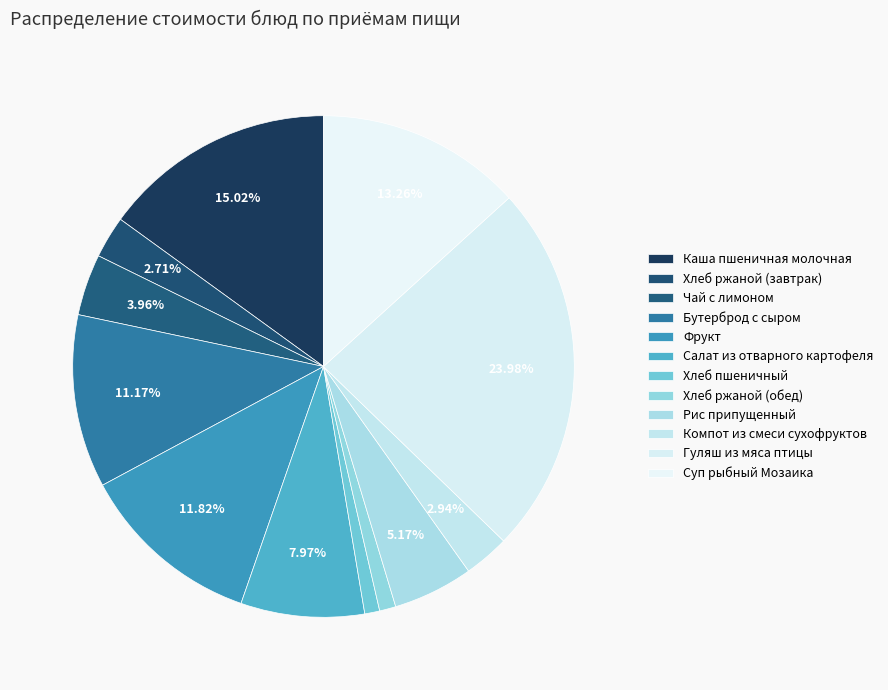

What is the smallest slice in the pie chart?

Хлеб пшеничный